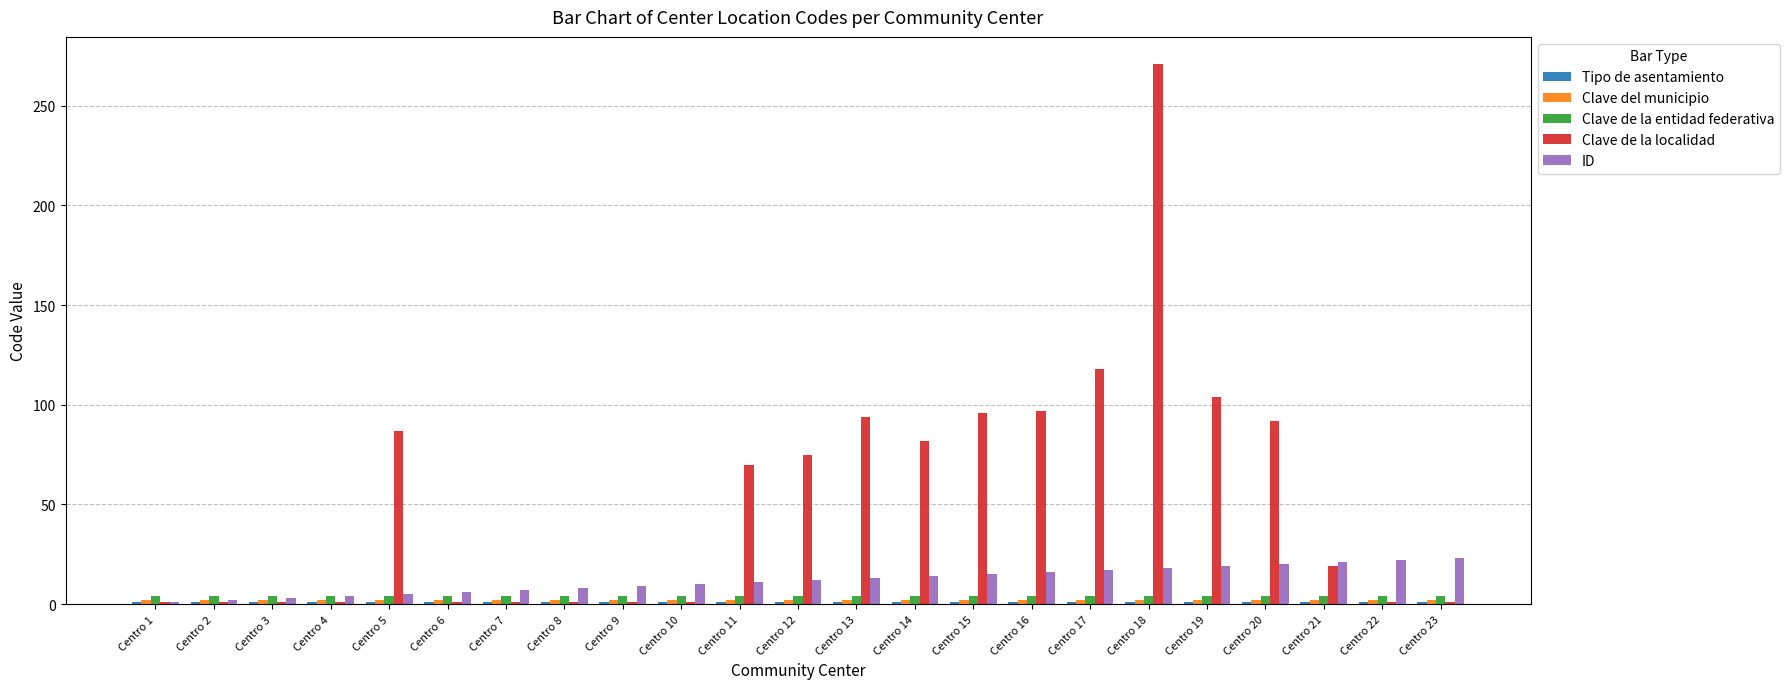

What is the minimum value for Clave de la localidad?

1